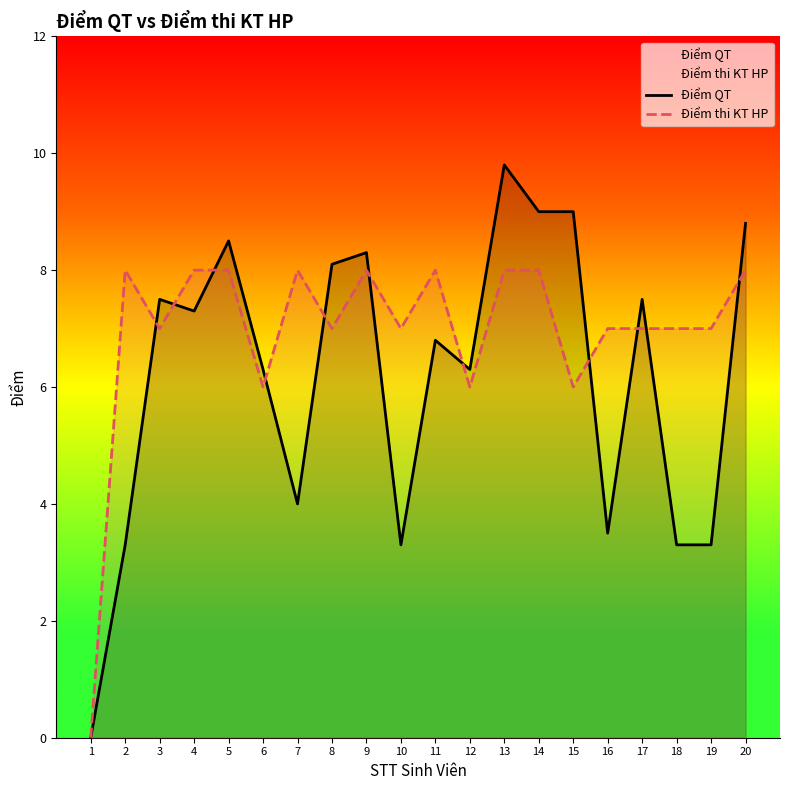

How many interior local valleys does the Điểm thi KT HP series have?

6